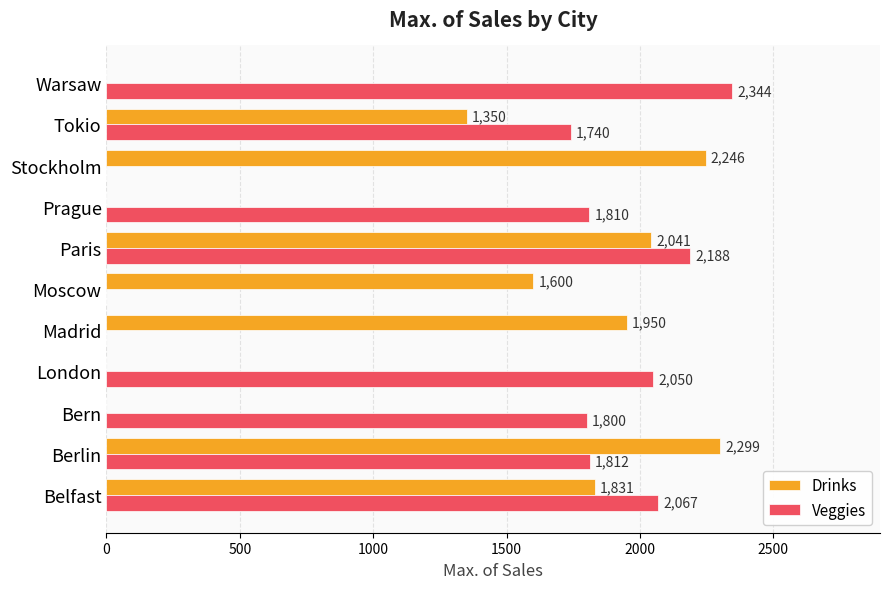

Where is Veggies nearest to the value 1172?

Tokio